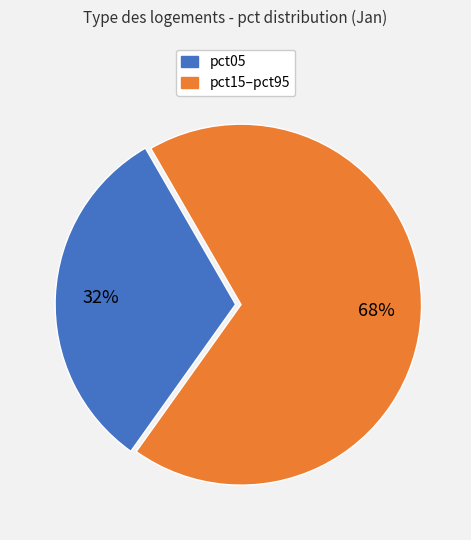

To the nearest percent, what is the average slice percentage?

50%